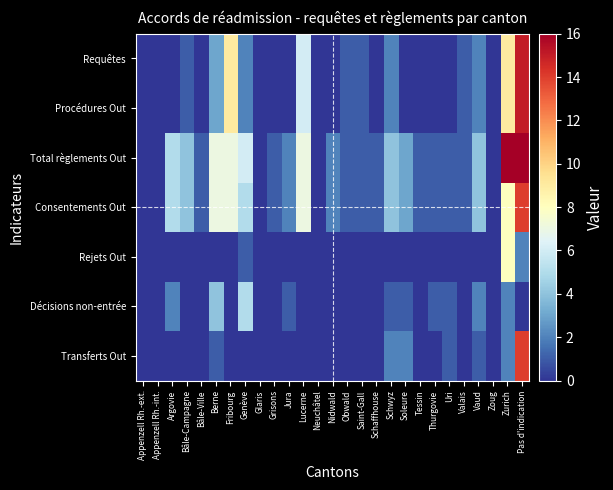

Which series has the largest total across all categories?

Total règlements Out